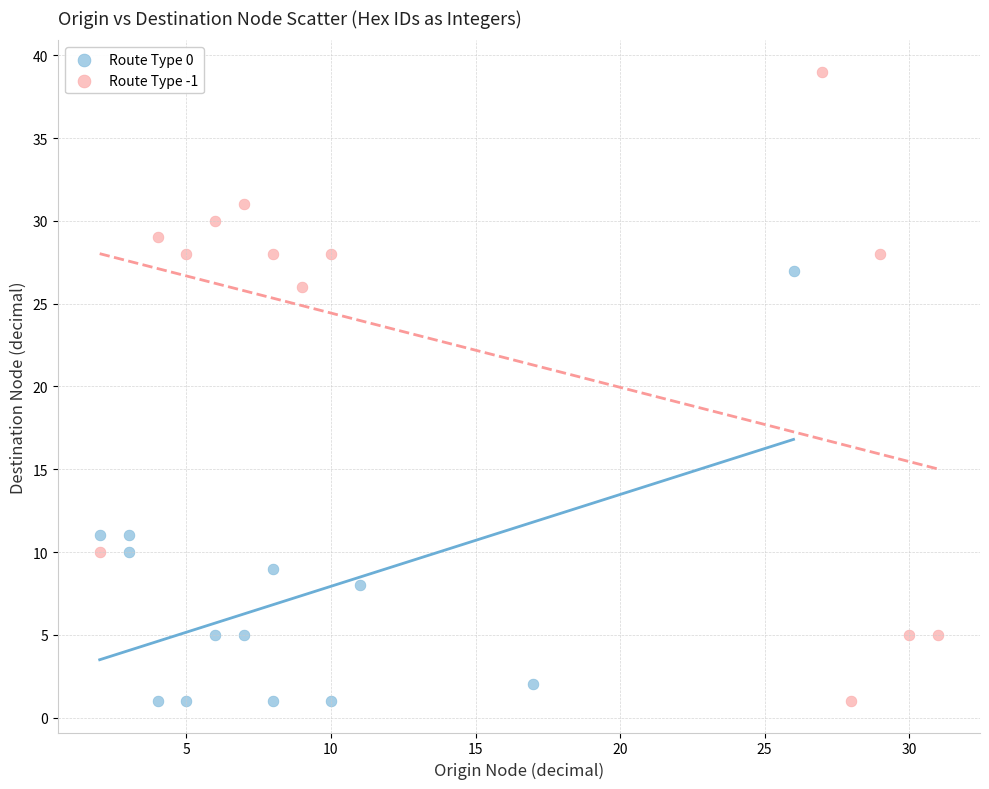

Which series reaches the maximum Y coordinate?

Route Type -1